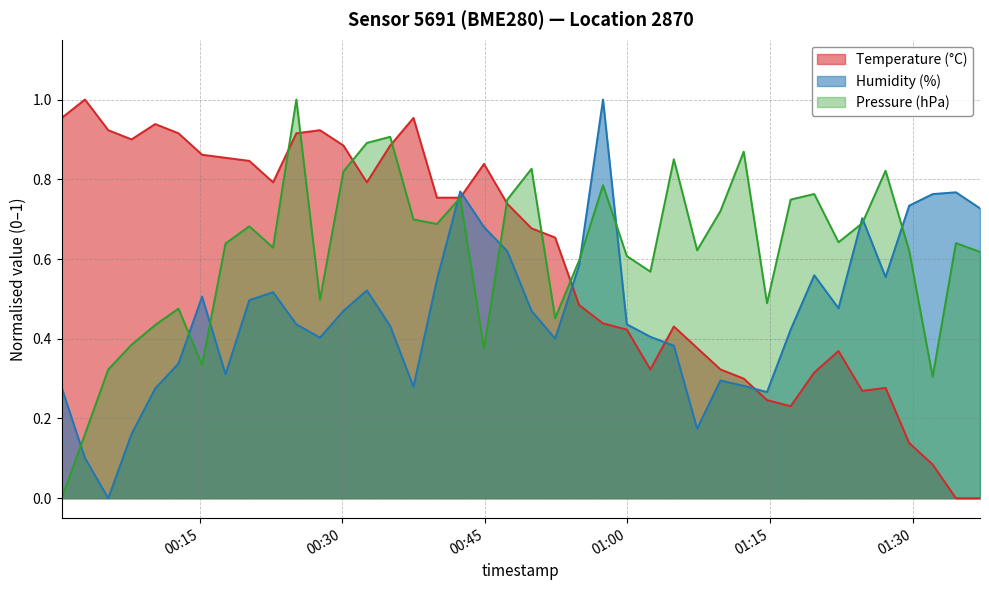

Which series ends up on top after the final intersection of Humidity (%) and Temperature (°C)?

Humidity (%)